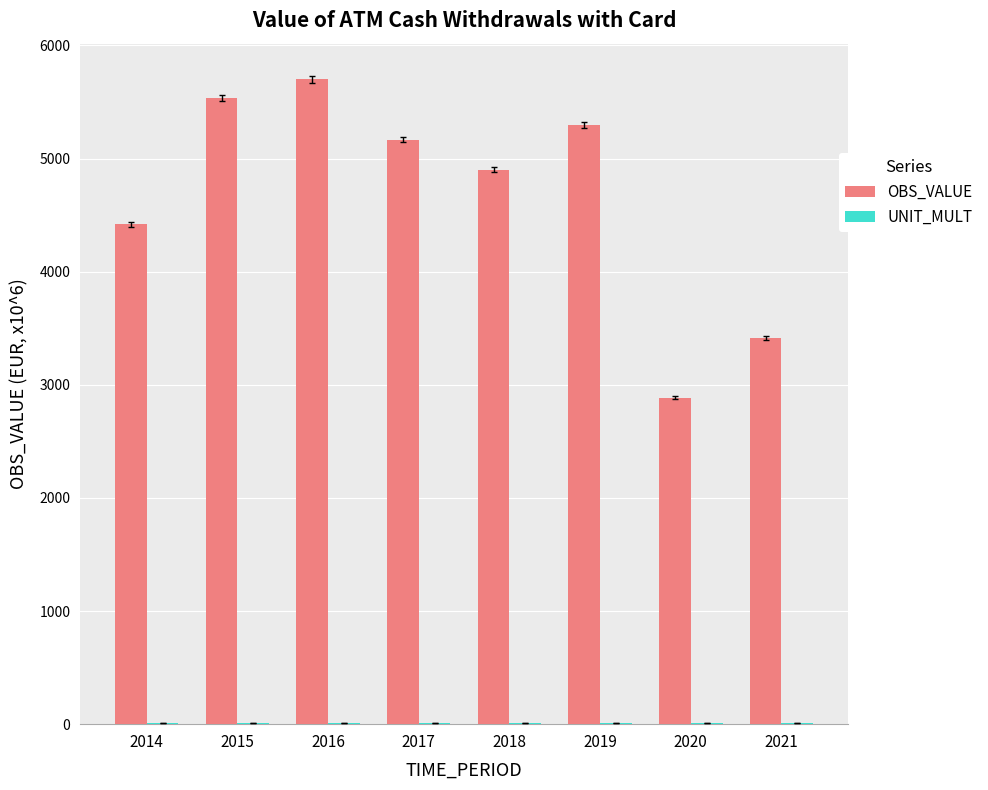

How many distinct data groups are displayed?

2